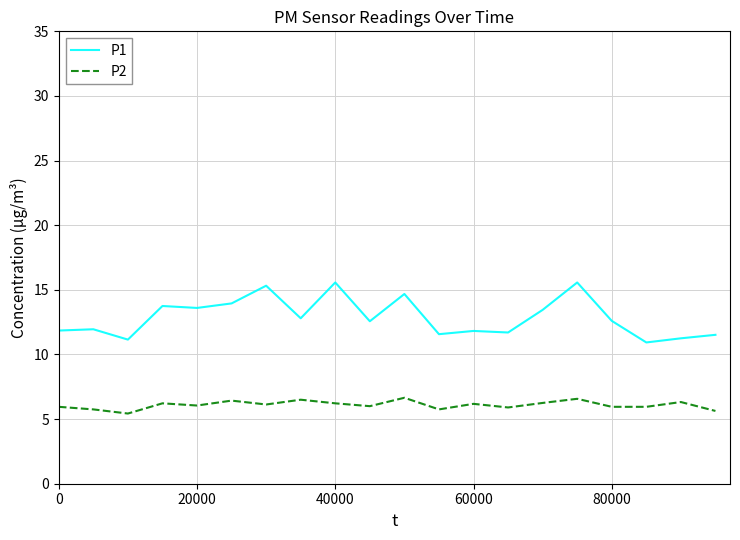

Which series has the widest spread of values?

P1